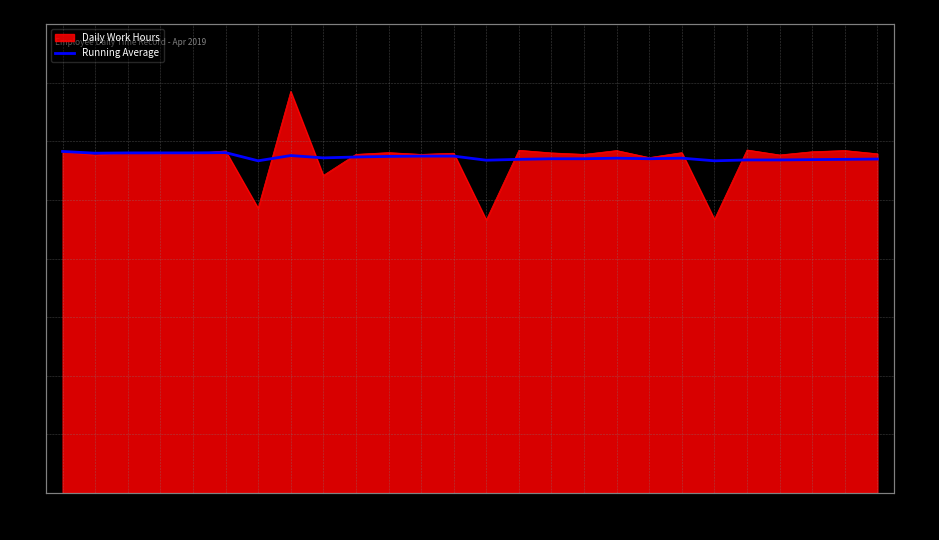

What is the ratio of the value at 22 to the value at 4?

1.0